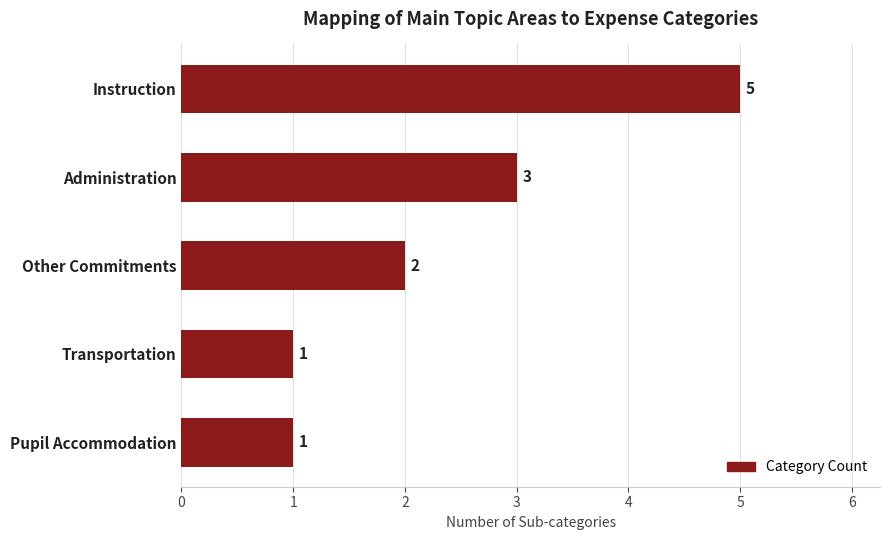

What is the approximate value at Instruction?

5